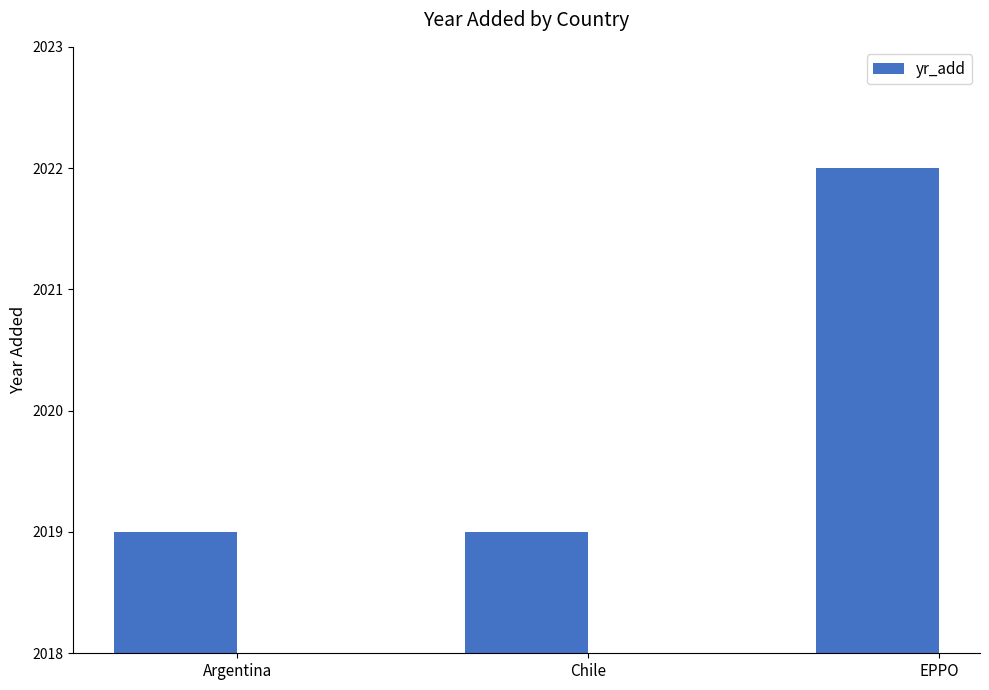

What is the value of the 1st bar from the left?

2019